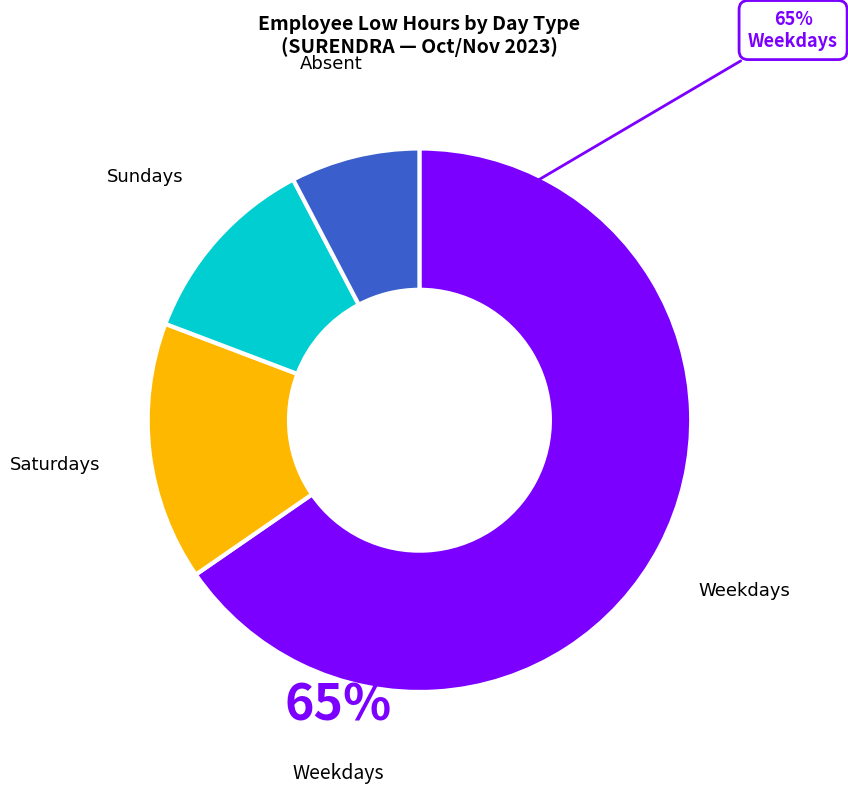

Does Weekdays represent more than half of the total?

Yes